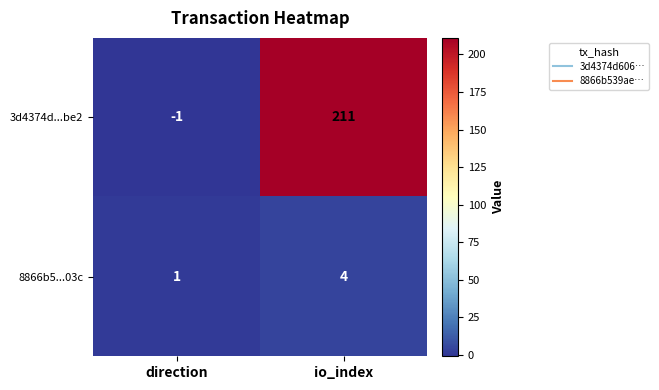

What is the sum of the 8866b5...03c values at direction and io_index?

5